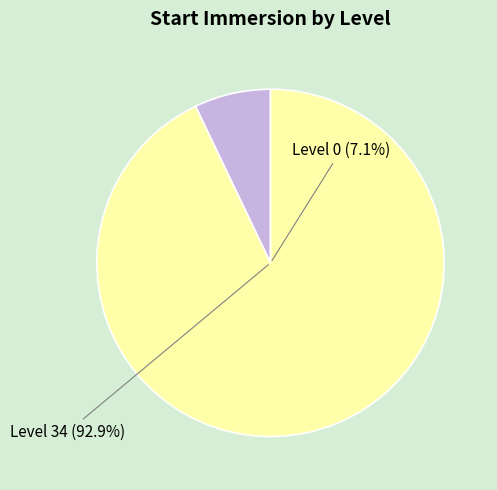

How many slices are in this pie chart?

2